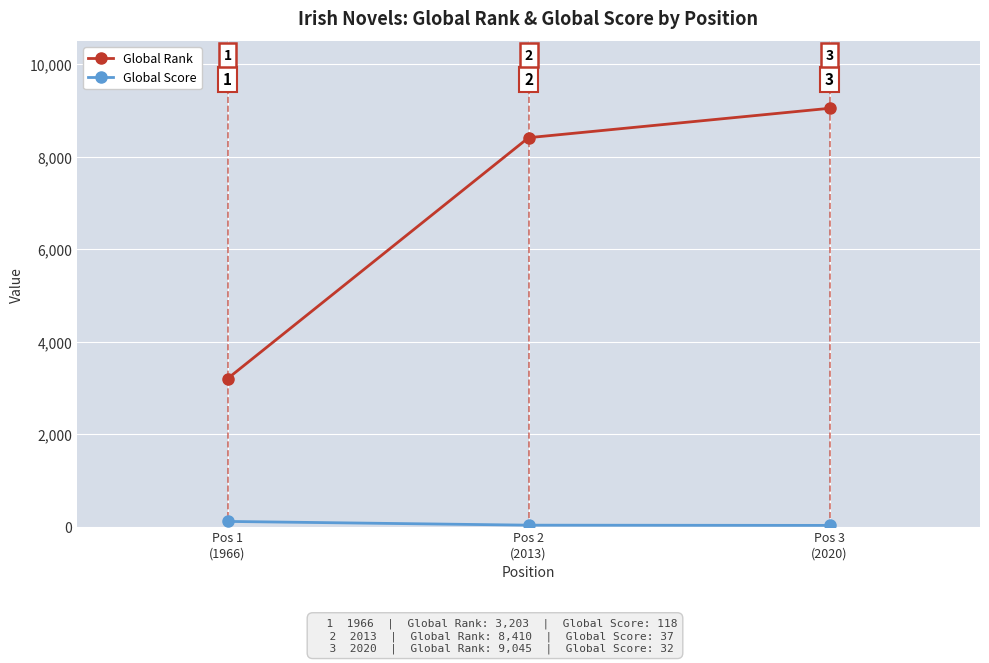

What is the value of the Global Rank point at the 1st from the left?

3203